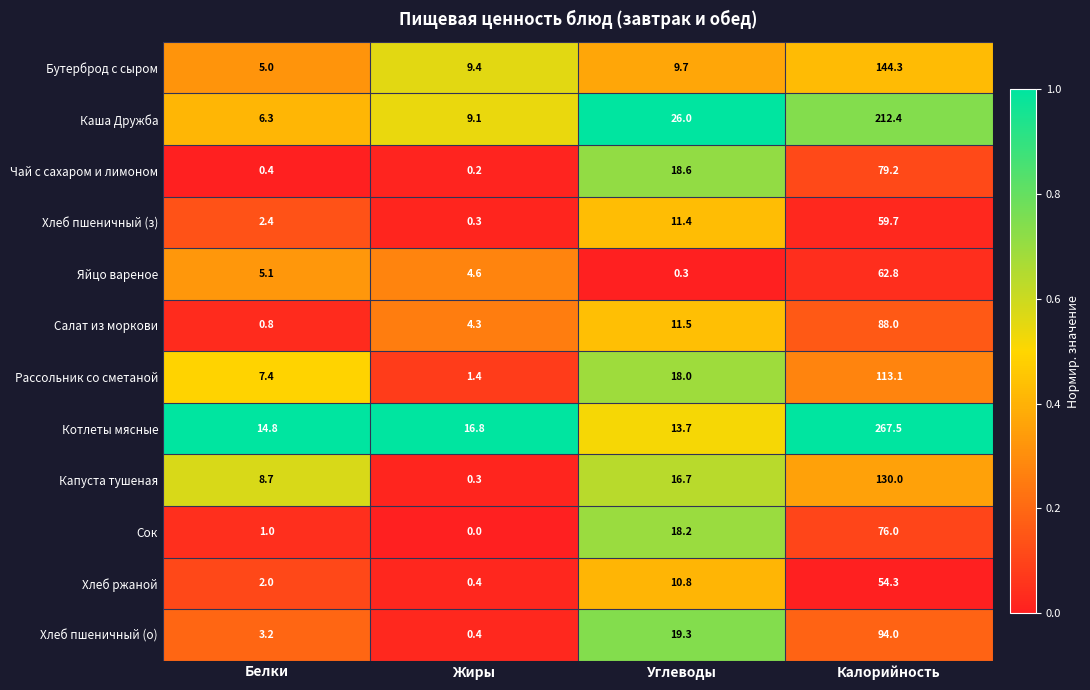

Where is Яйцо вареное nearest to the value 31?

Белки